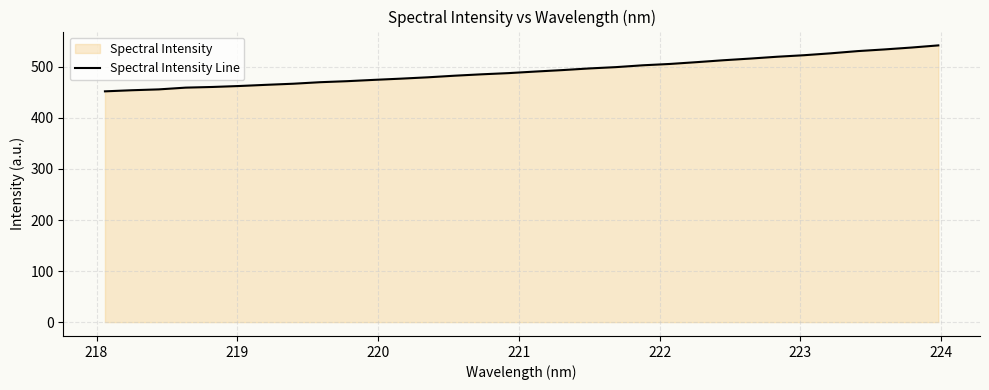

True or false: there are more than 1 points higher than both neighbors.

False